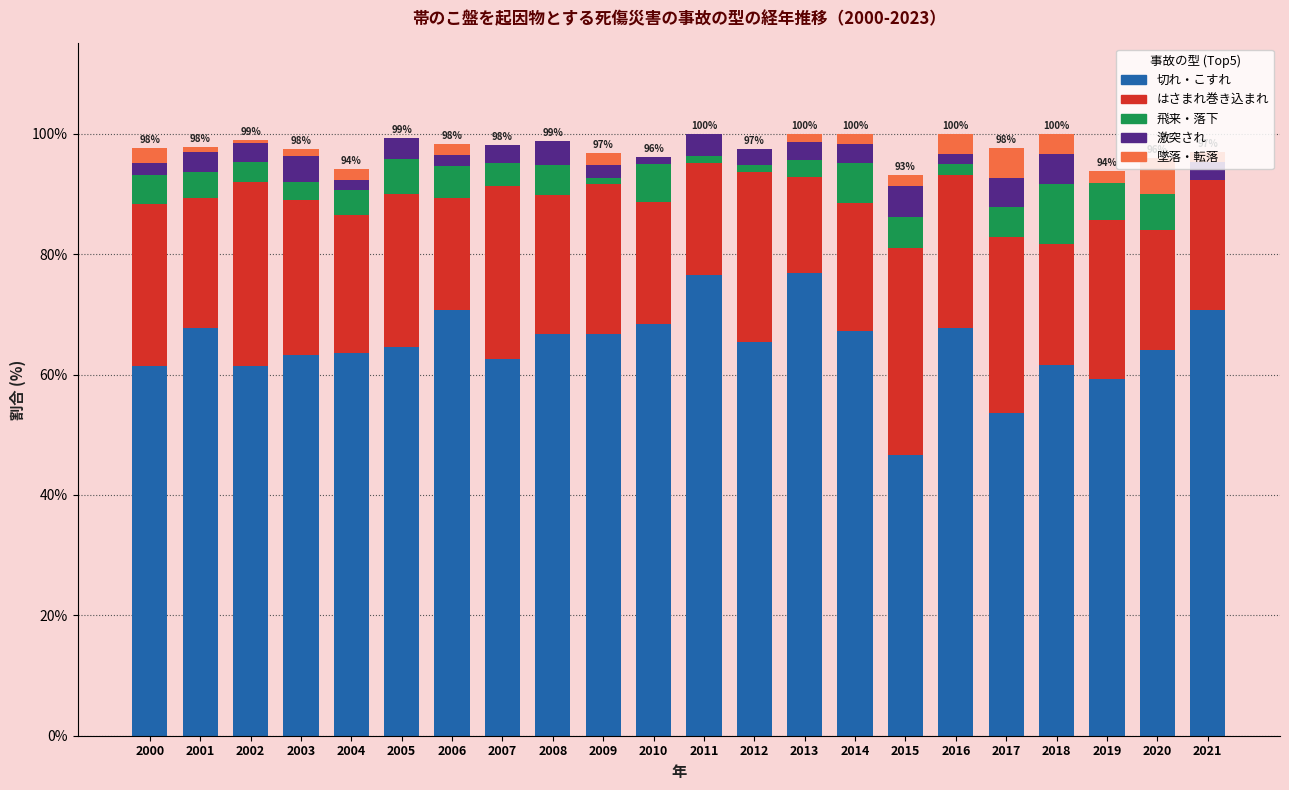

True or false: 切れ・こすれ has a value of 61.4 at 2002.

True